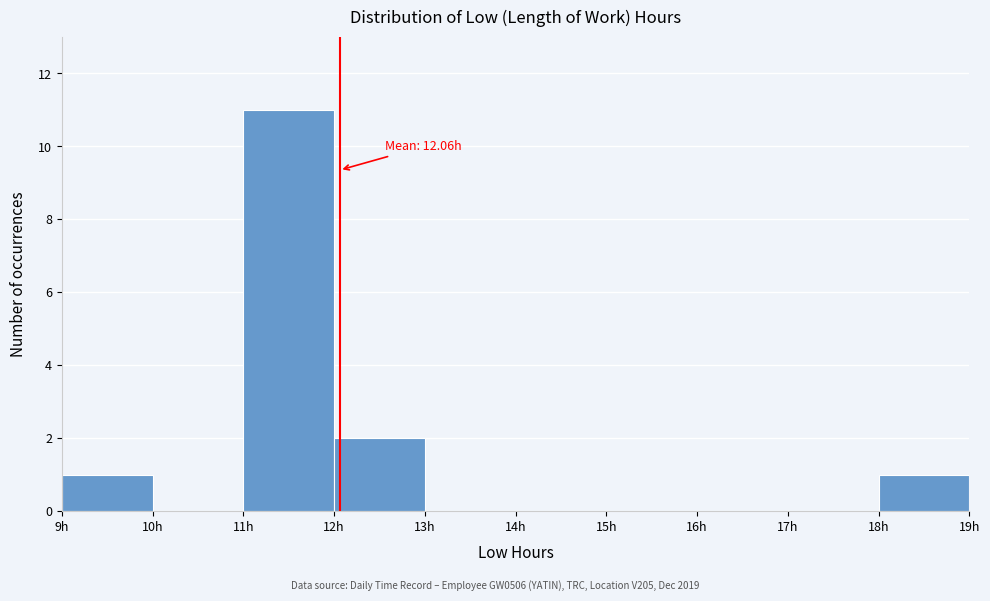

Over which range of the x-axis is the bar tallest?

11 to 12